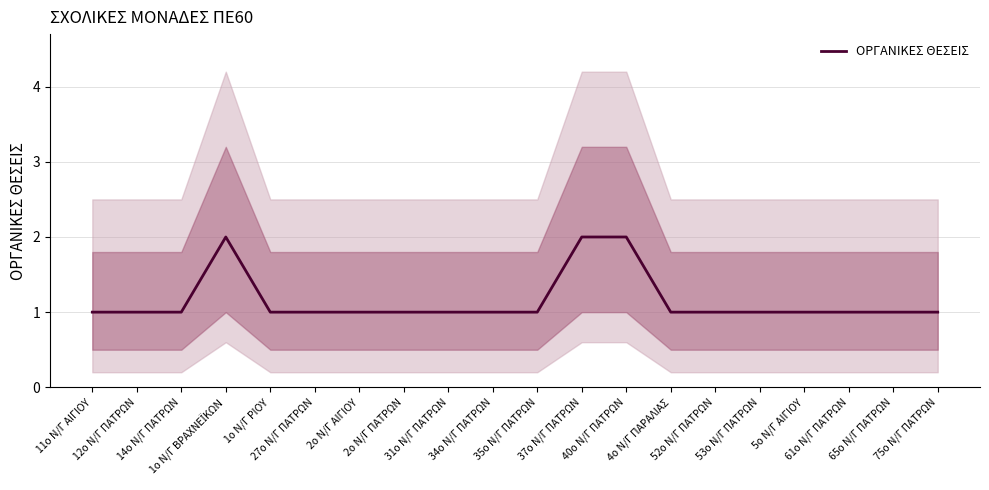

Between 65ο Ν/Γ ΠΑΤΡΩΝ and 27ο Ν/Γ ΠΑΤΡΩΝ, which is larger?

65ο Ν/Γ ΠΑΤΡΩΝ